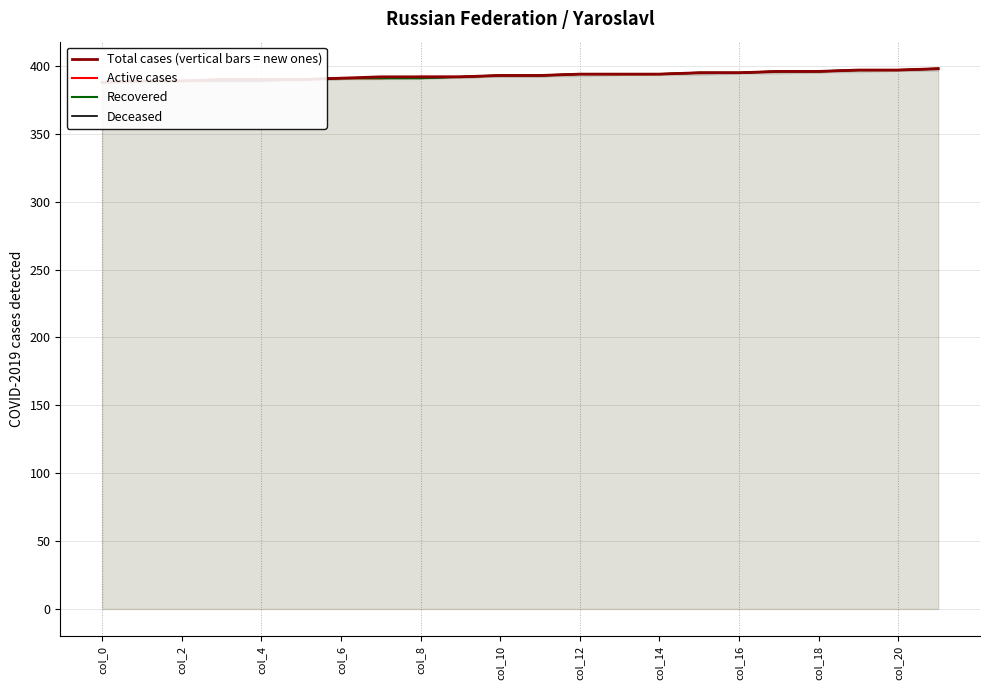

Count the number of categories in the chart.

22